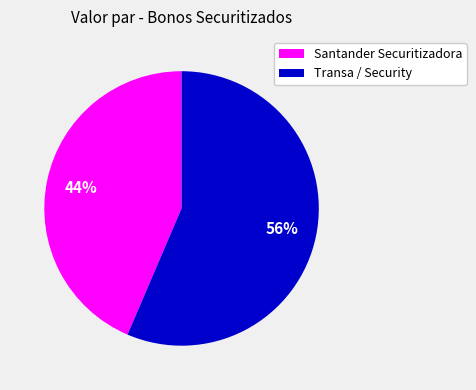

Is there any slice that represents more than half of the pie?

Yes